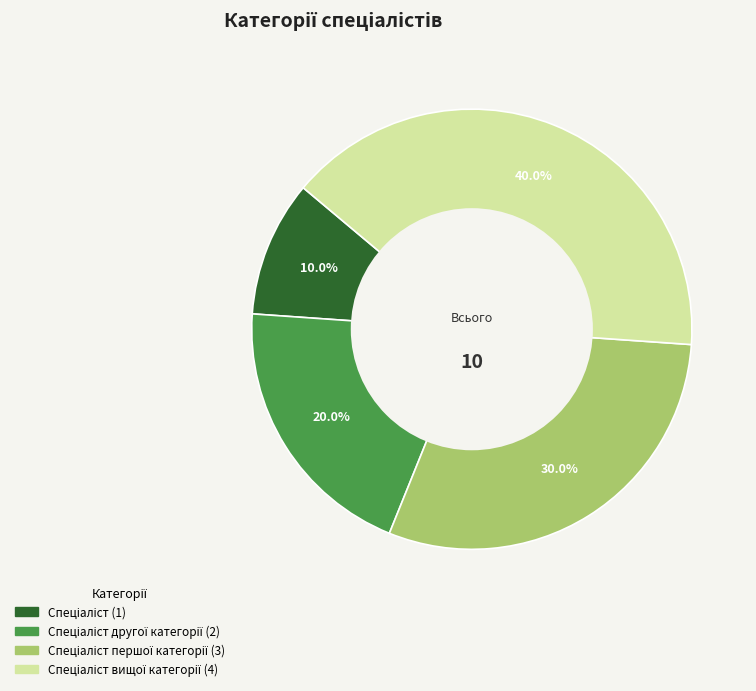

Is there a majority slice in this chart?

No